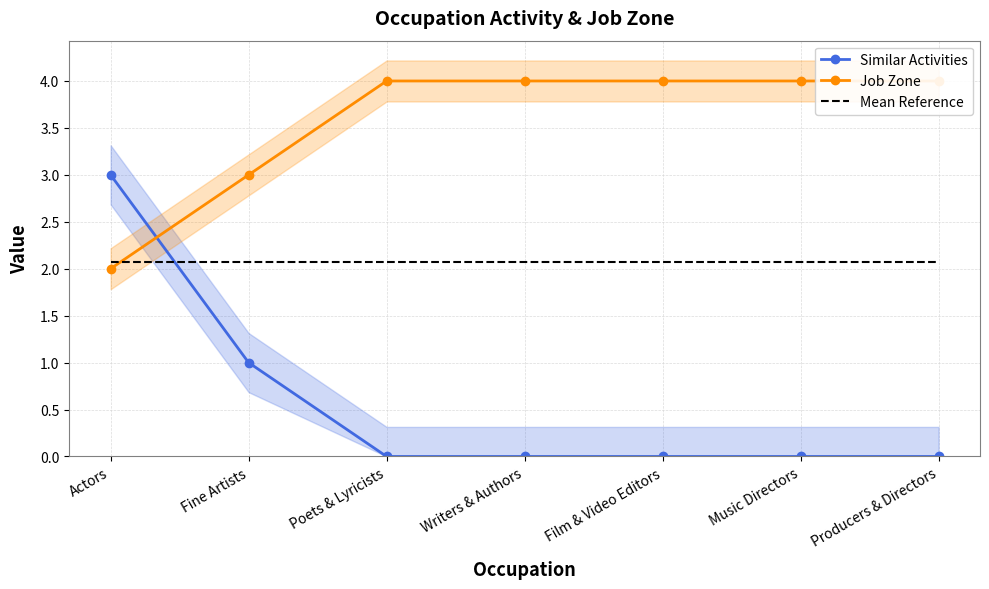

Between which two adjacent categories do Job Zone and Mean Reference first intersect?

Actors and Fine Artists